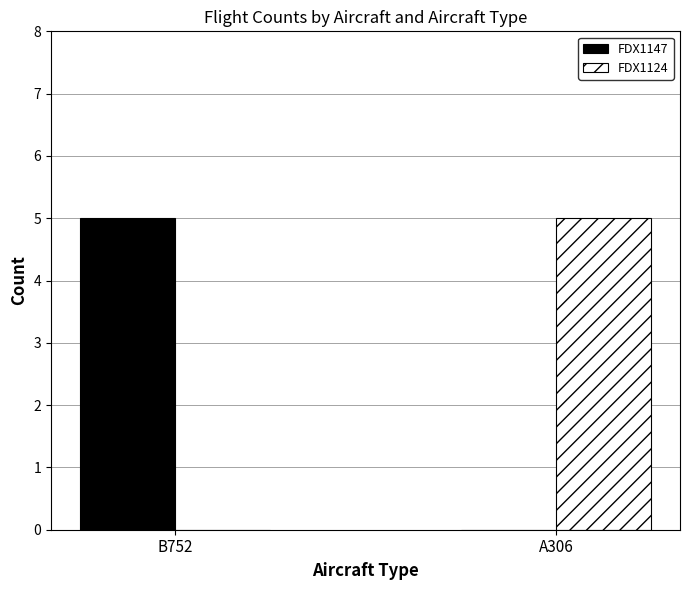

What is the difference between the FDX1147 values at A306 and B752?

5